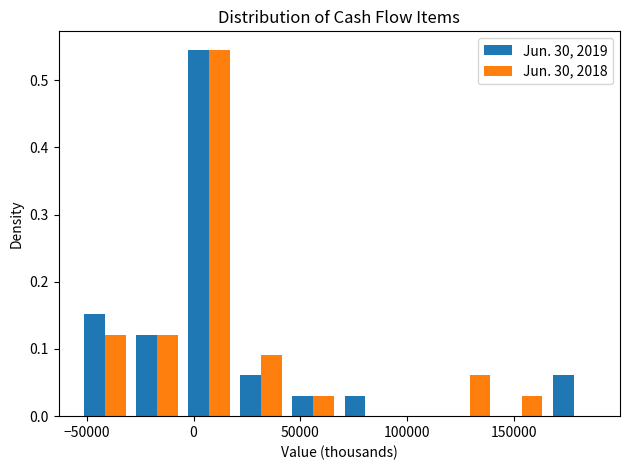

What is the height of the Jun. 30, 2018 bar covering -30000 to -5000 on the x-axis? Neither the bar edges nor the heights are printed on the chart, so give them approximately, as read against the axes.

0.12